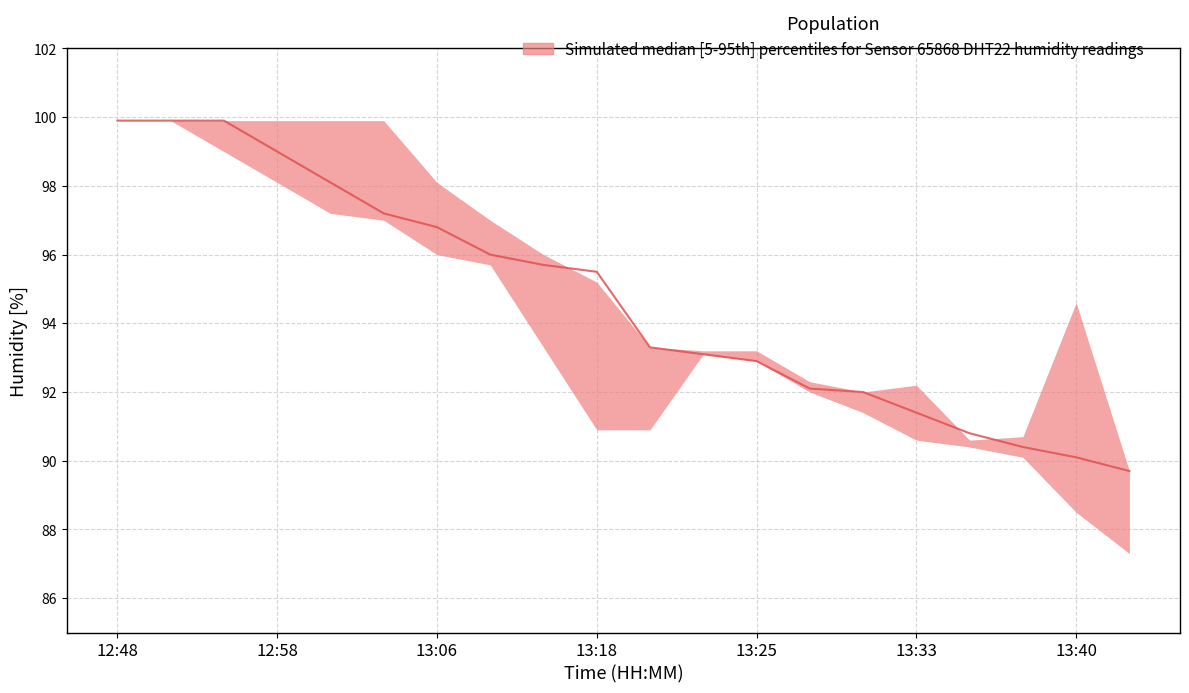

What is the spread (max minus min) of values at 13:23?

0.1